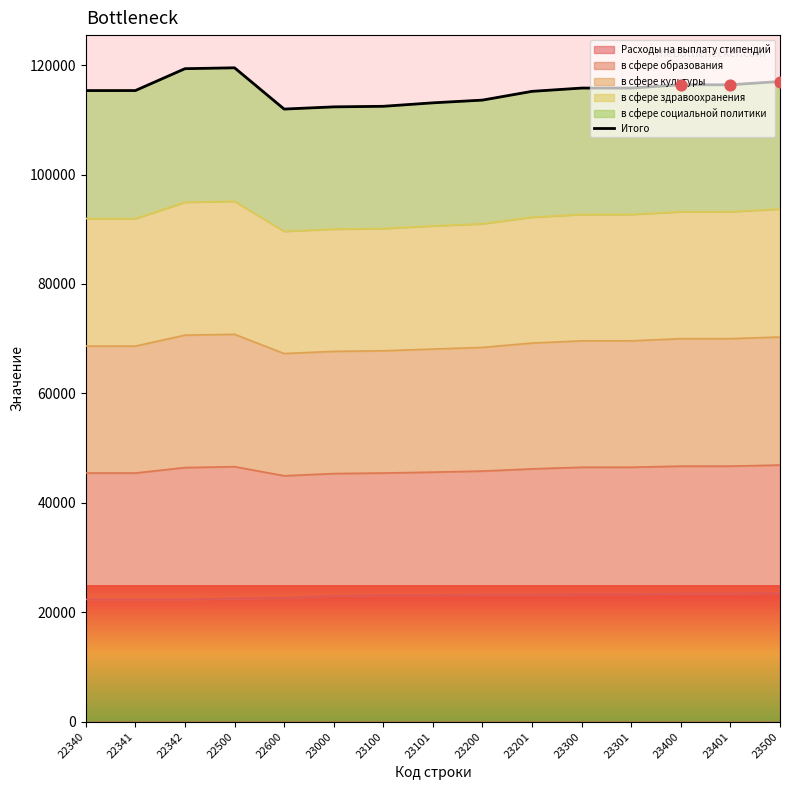

What is the ratio of the value at 23201 to the value at 23100?

1.0